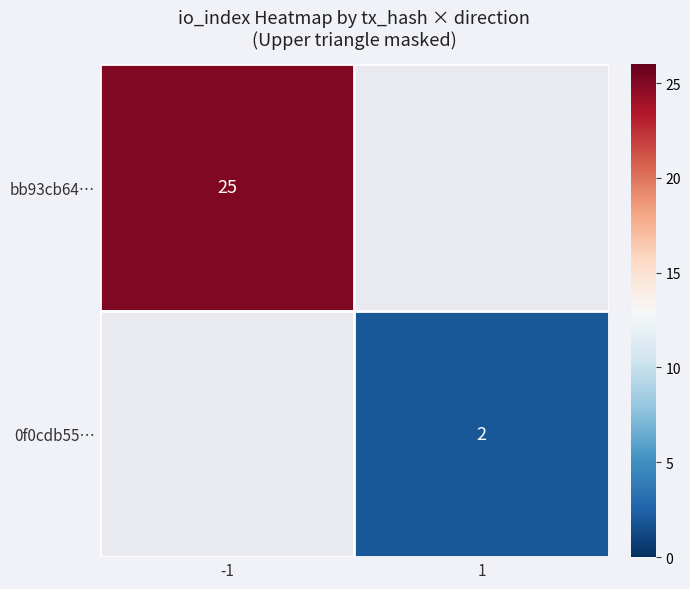

The 0f0cdb55… series shows 2 at 1. True or false?

True